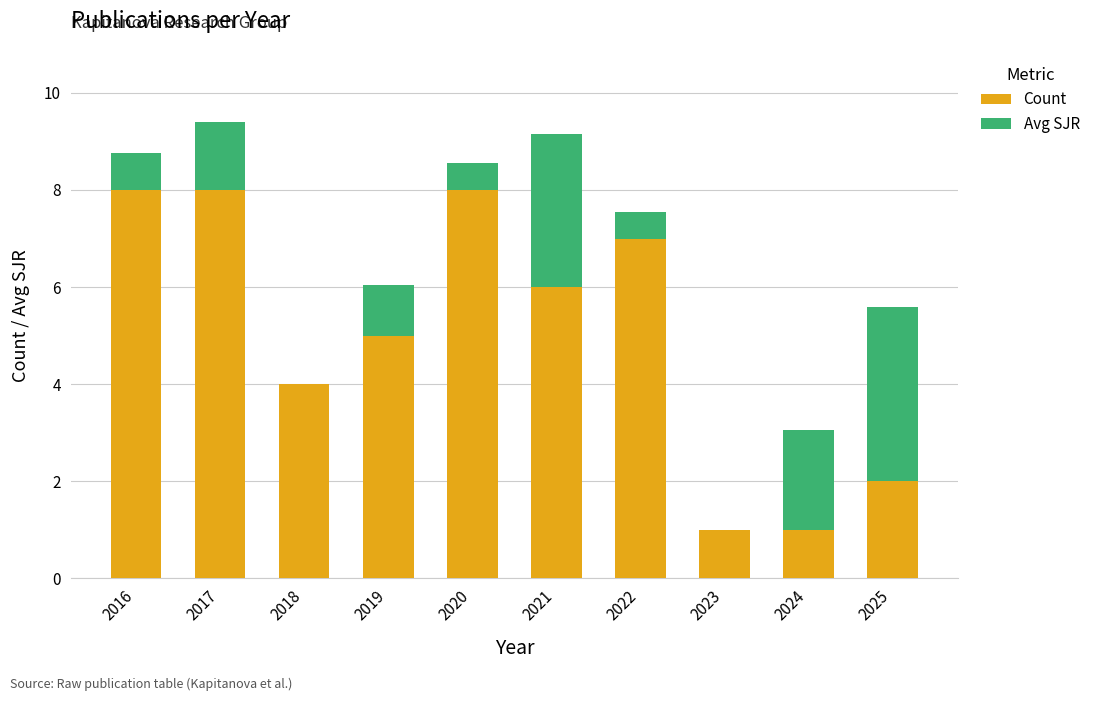

Is it true that Count equals 2.9 at 2021?

False